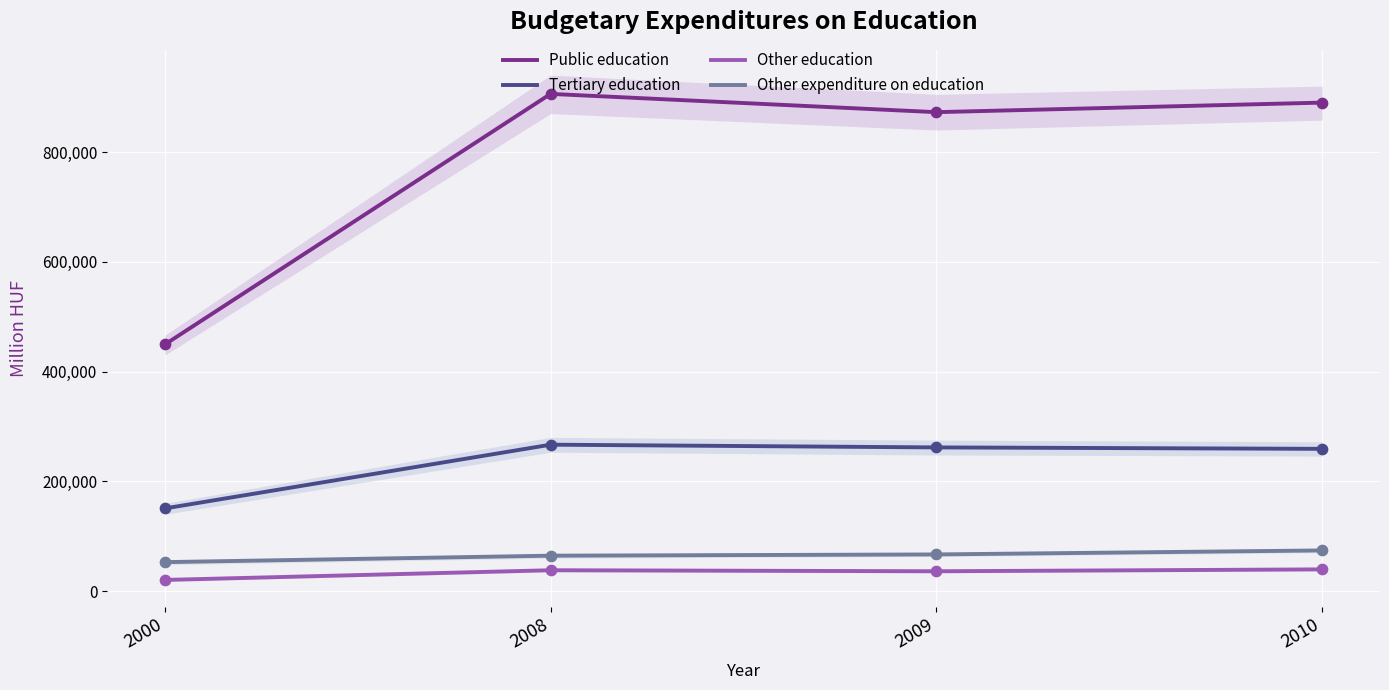

Which series has the largest total across all categories?

Public education